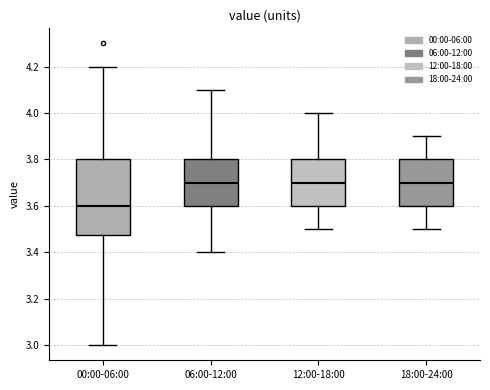

Reading left to right, transcribe this box plot: for each box, give where its median line is, the range the box spans, and where its two whiskers end, as read against the y-axis. The values are not printed on the chart, so give them approximately, as read against the axis.

00:00-06:00: median 3.60, box 3.48 to 3.80, whiskers 3.00 to 4.20
06:00-12:00: median 3.70, box 3.60 to 3.80, whiskers 3.40 to 4.10
12:00-18:00: median 3.70, box 3.60 to 3.80, whiskers 3.50 to 4.00
18:00-24:00: median 3.70, box 3.60 to 3.80, whiskers 3.50 to 3.90